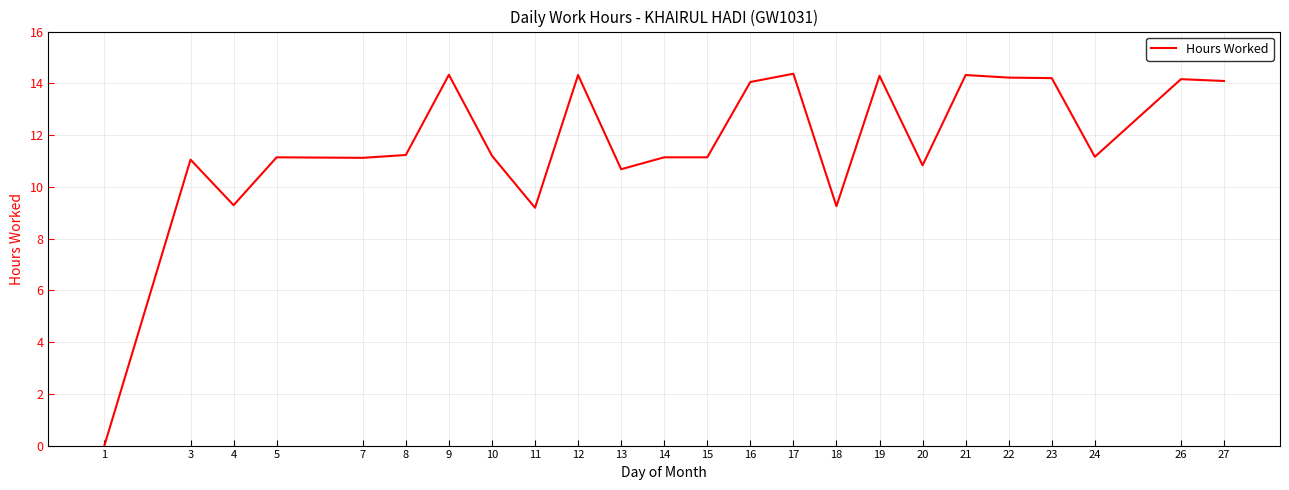

How many categories are shown in the chart?

24